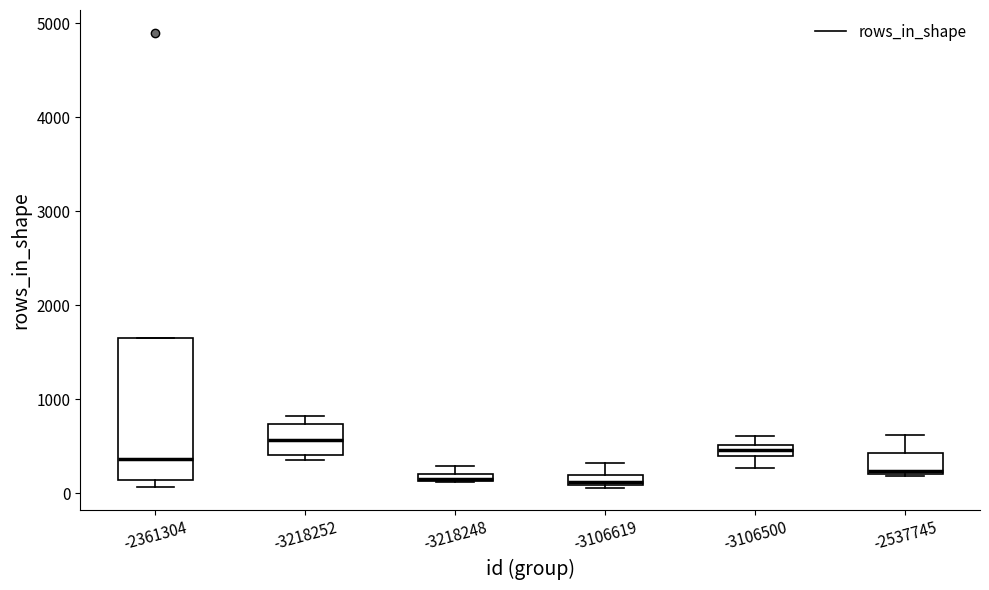

Comparing the boxes themselves (not the whiskers), which one is the tallest?

-2361304